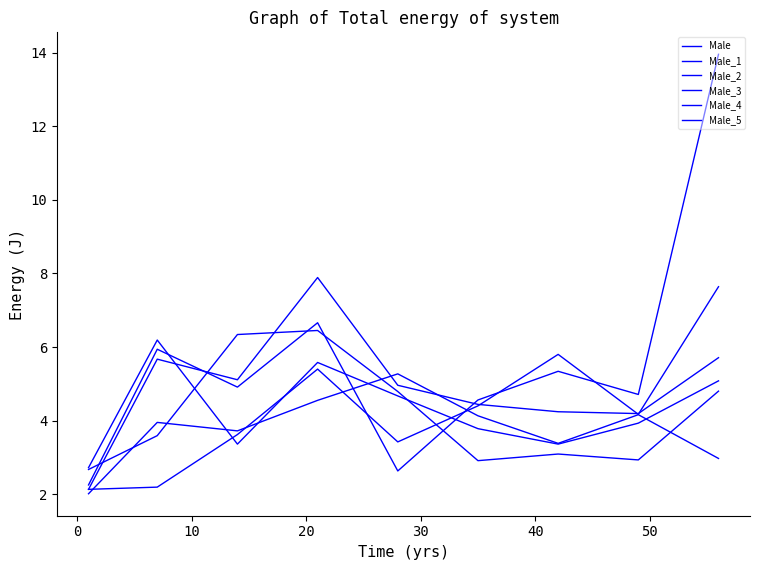

Is this an area chart (filled region under the line)?

No